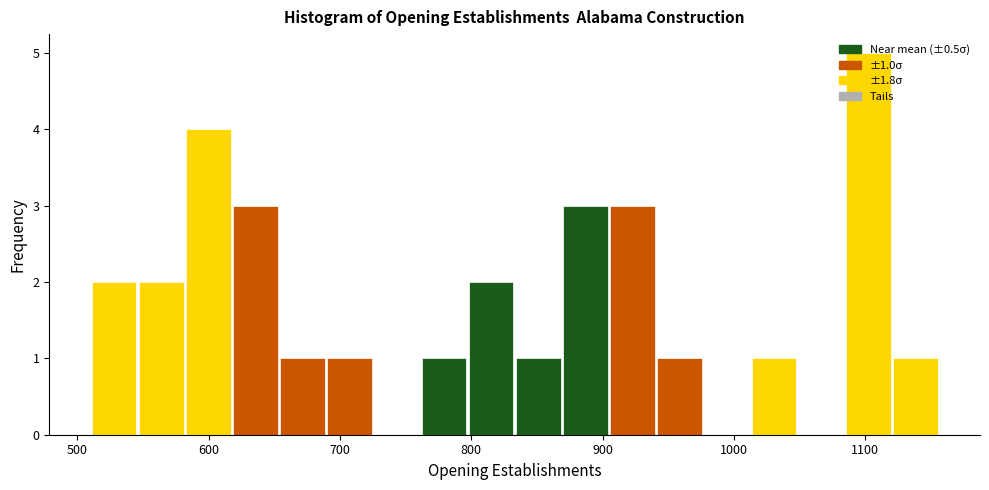

Around what value on the x-axis is the tallest bar? Give the approximate position of its centre, as read against the axis.

1100